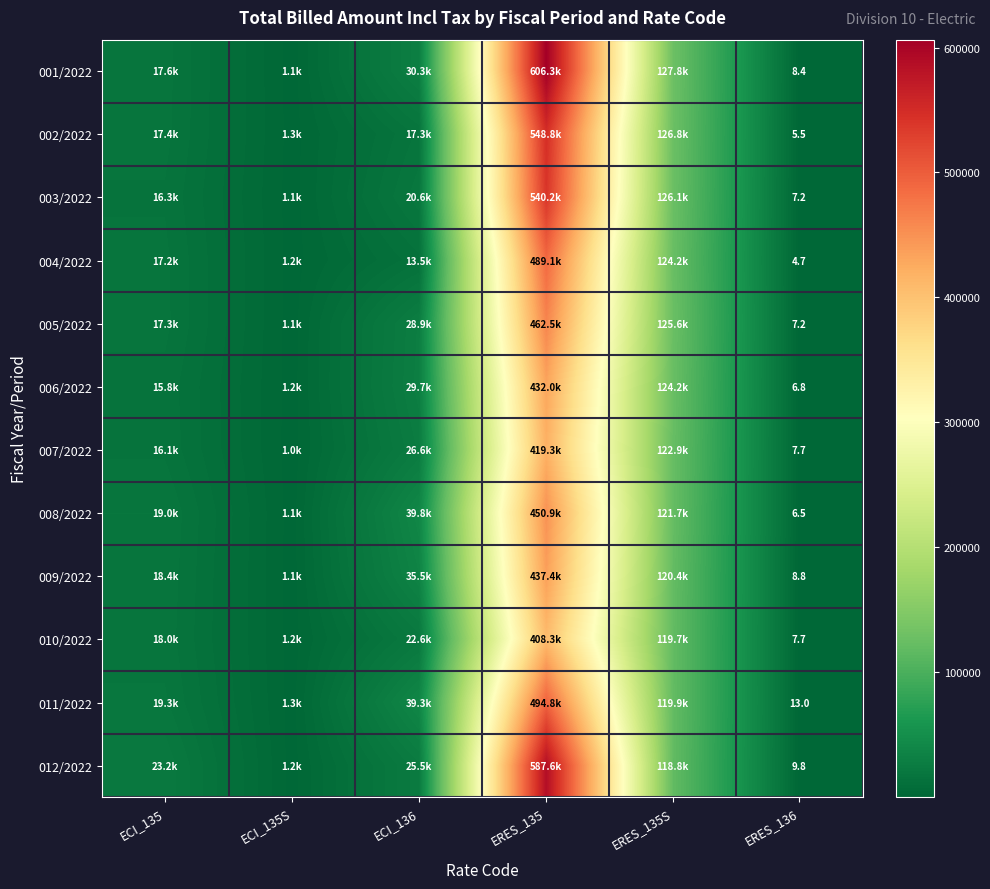

What is the minimum value for 010/2022?

7.7